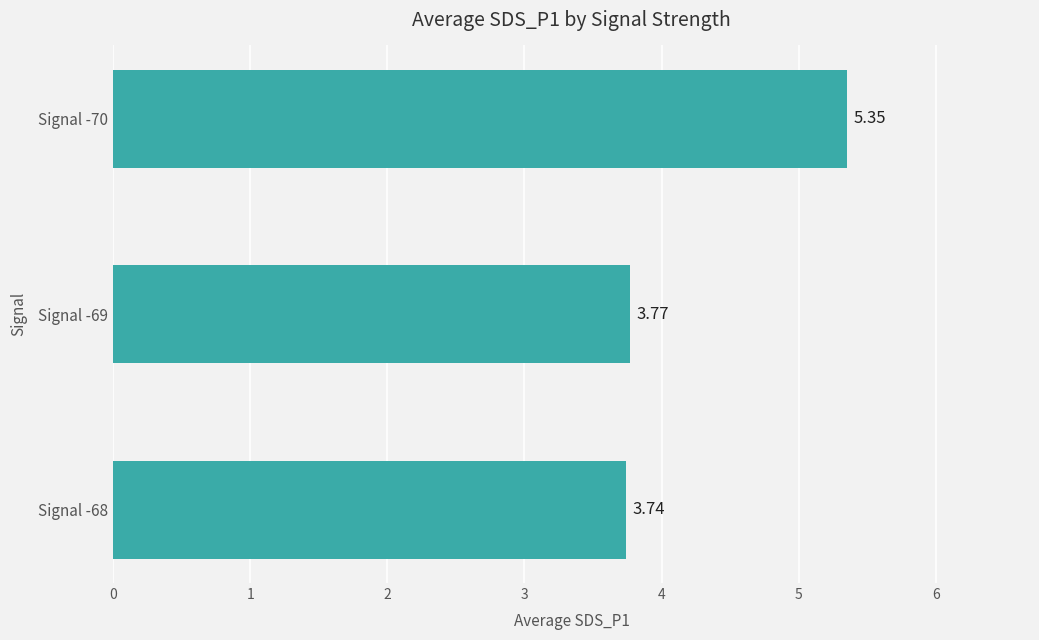

Count the values in the range 3 to 5.

2